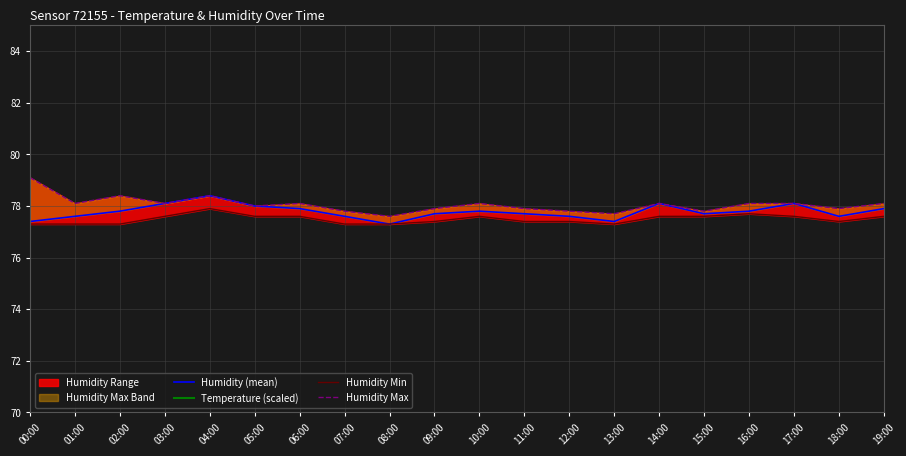

List the series in order of their peak value, lowest first.

Humidity Min, Humidity (mean), Humidity Max, Temperature (scaled)